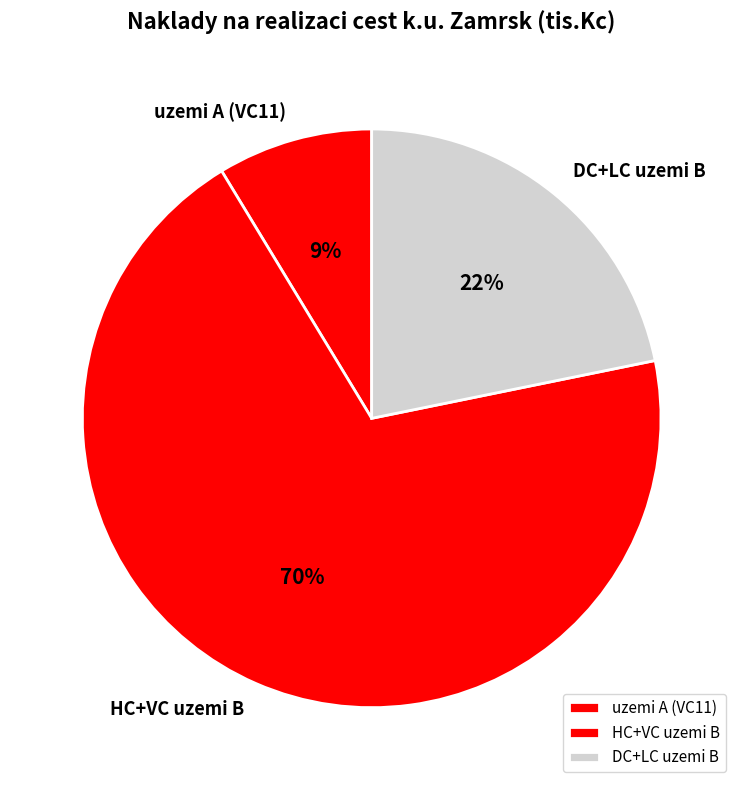

Between DC+LC uzemi B and HC+VC uzemi B, which is larger?

HC+VC uzemi B